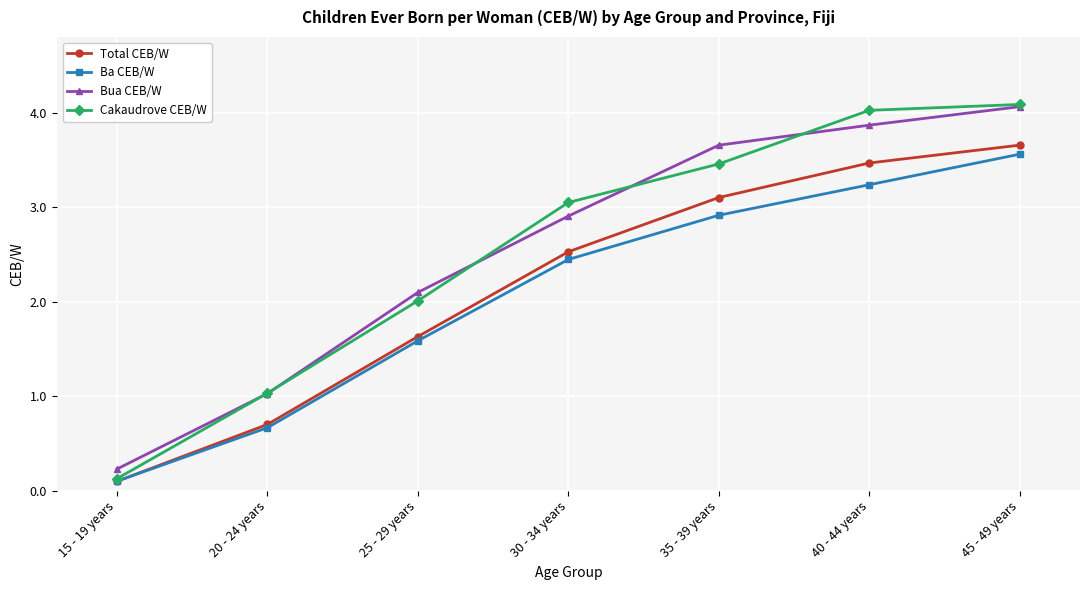

At how many categories does at least one series exceed 0?

7